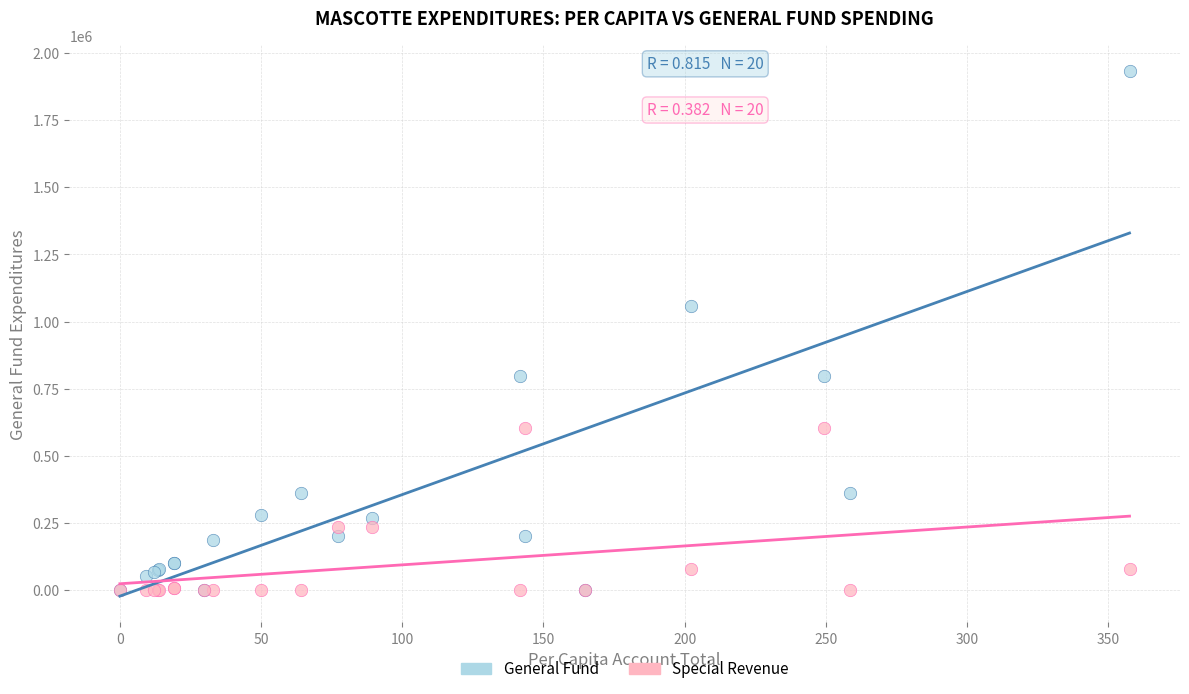

Across all series, what Y value is closest to 965629?

1057846